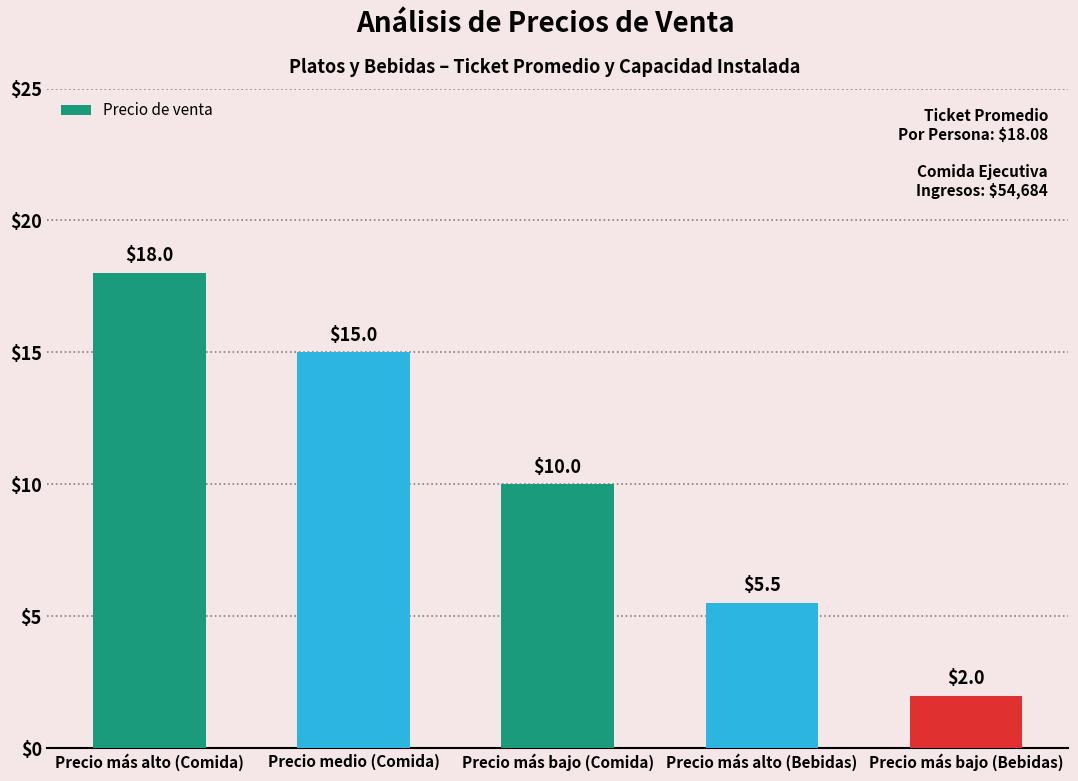

Are the bars horizontal?

No